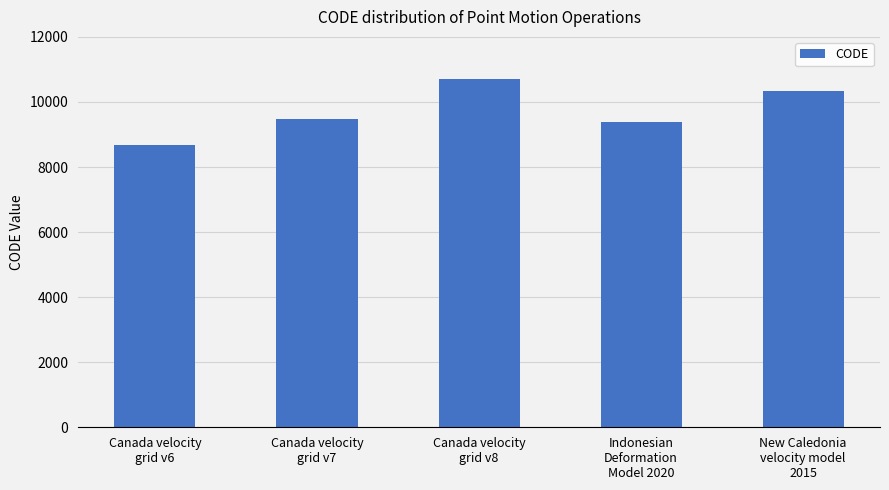

Reading left to right, transcribe all the data shown in this chart.

Canada velocity
grid v6=8676	Canada velocity
grid v7=9483	Canada velocity
grid v8=10707	Indonesian
Deformation
Model 2020=9375	New Caledonia
velocity model
2015=10323